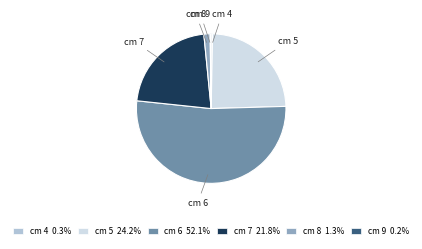

Is there a majority slice in this chart?

Yes